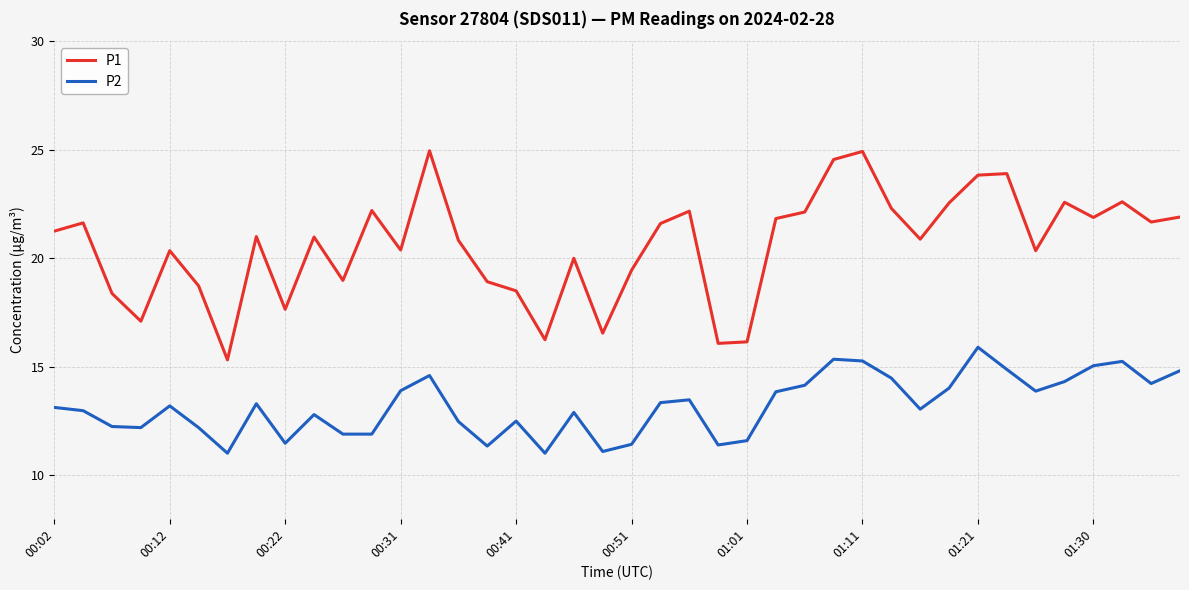

List the series in order of their peak value, highest first.

P1, P2